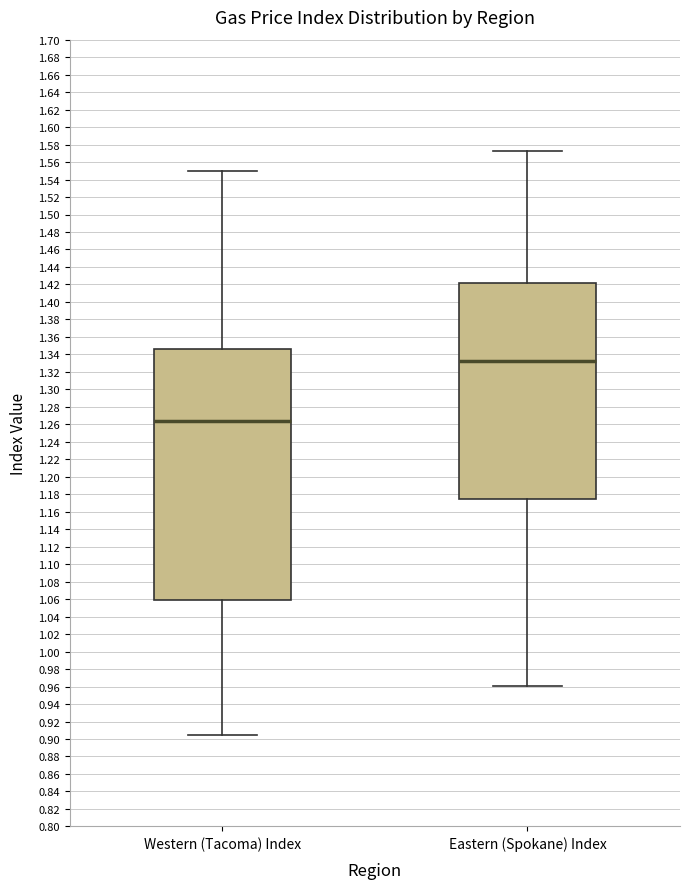

Which box's median line is the lowest?

Western (Tacoma) Index